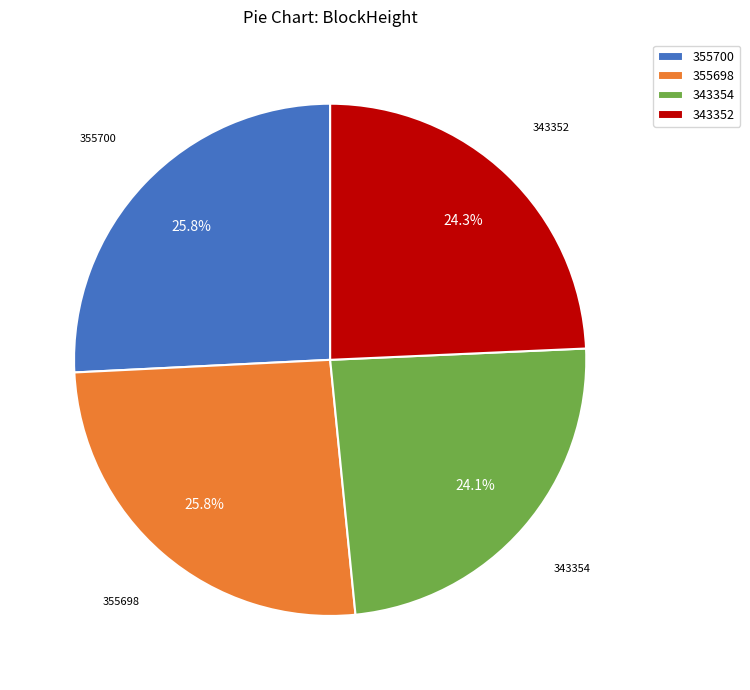

To the nearest percent, what is the average slice percentage?

25%